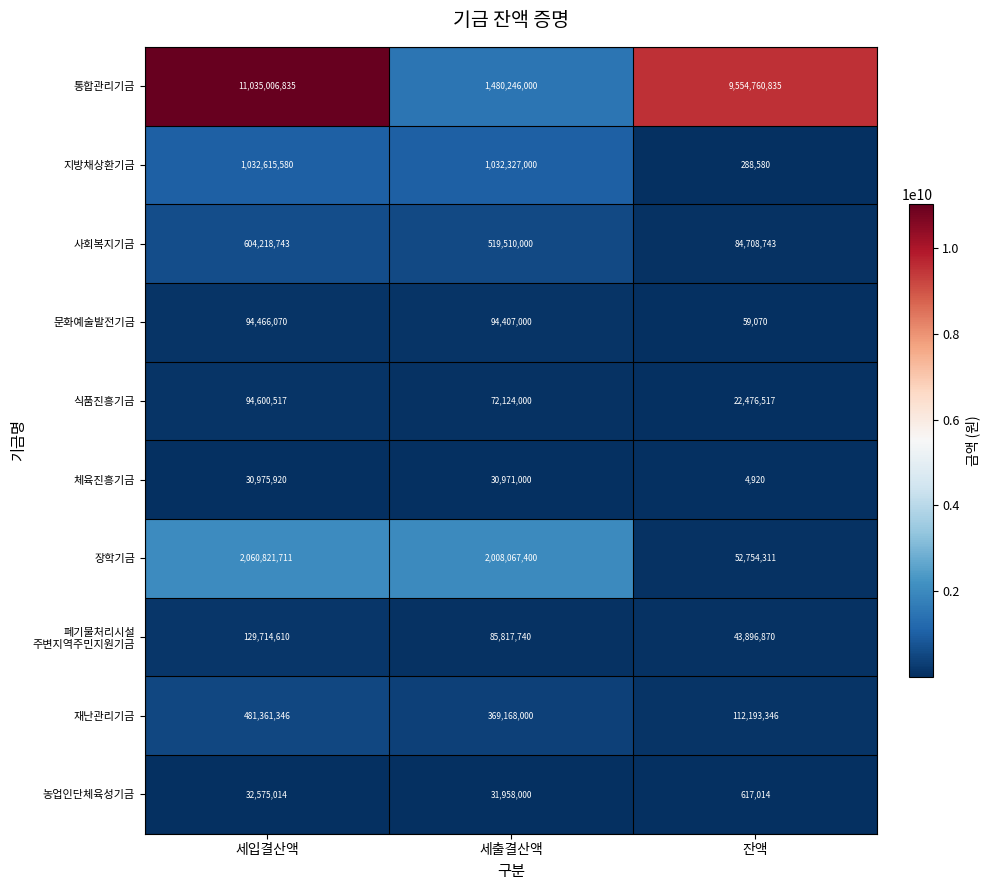

Which category has the highest value in the 지방채상환기금 series?

세입결산액